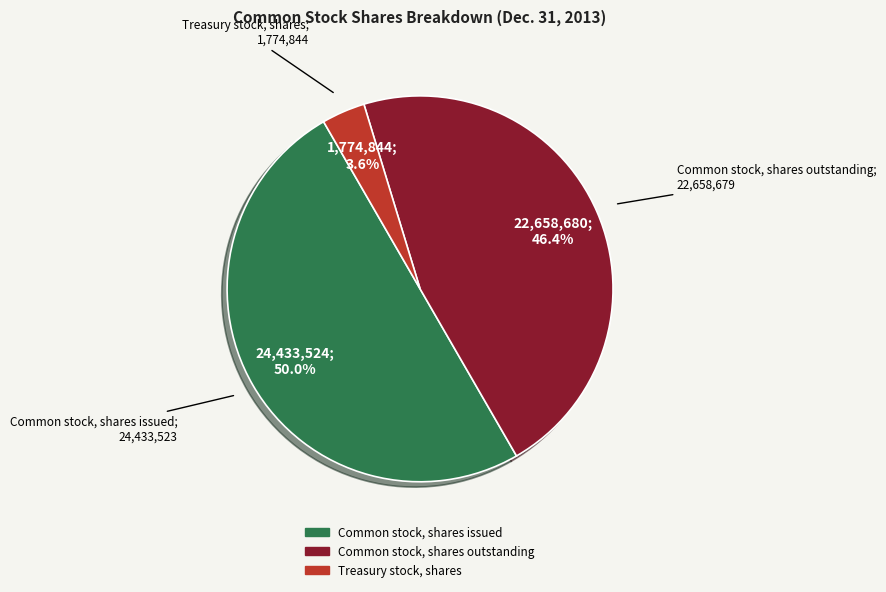

Which slice is the largest?

Common stock, shares issued